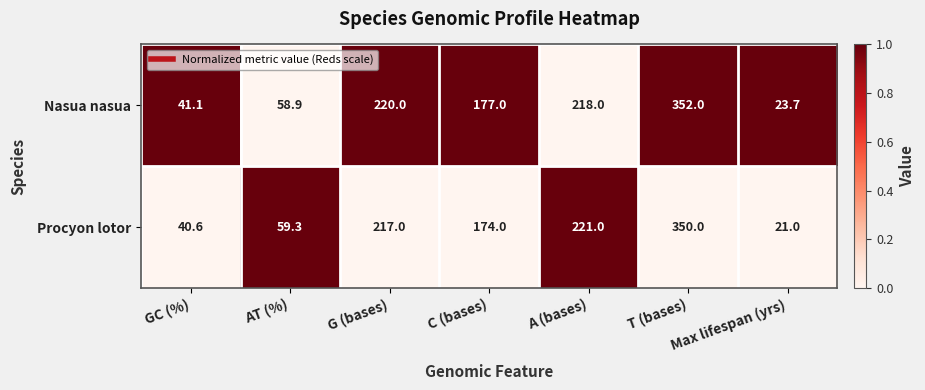

The value of Procyon lotor at A (bases) is 221.0. True or false?

True